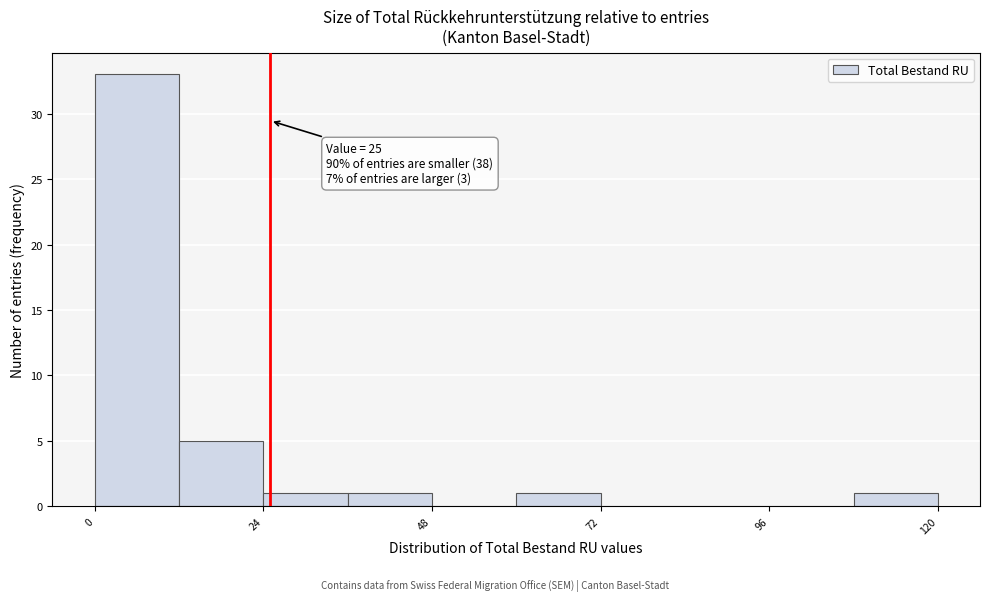

Read against the x-axis, roughly where is the centre of the tallest bar?

5